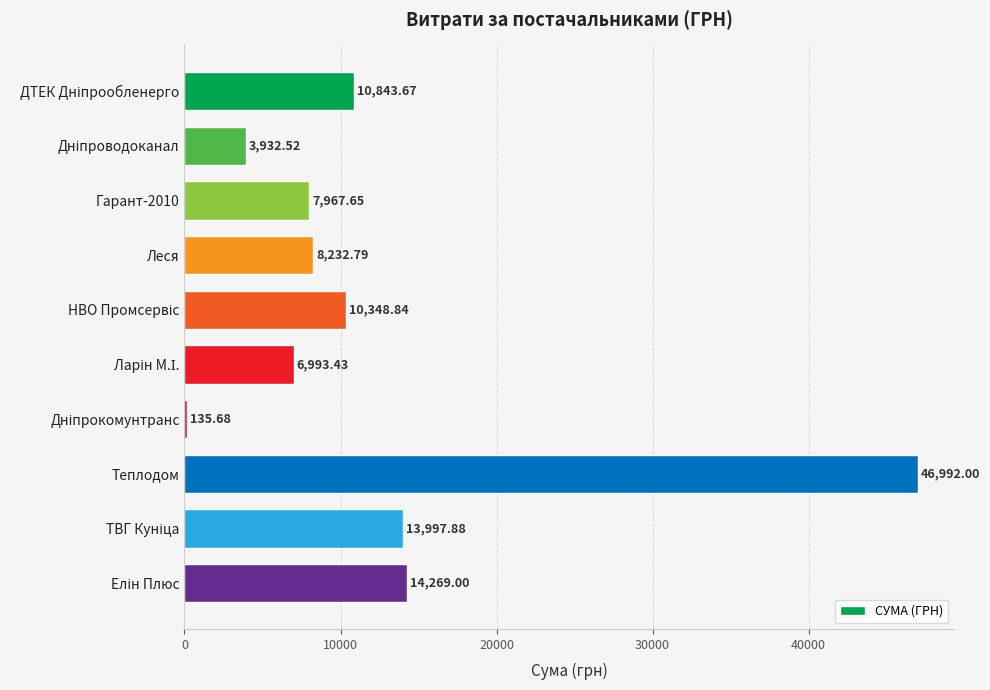

How many data points does each series have?

10